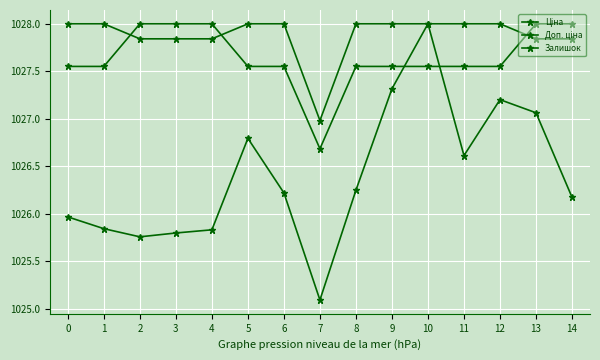

Between 8 and 13, which series saw the biggest shift?

Залишок